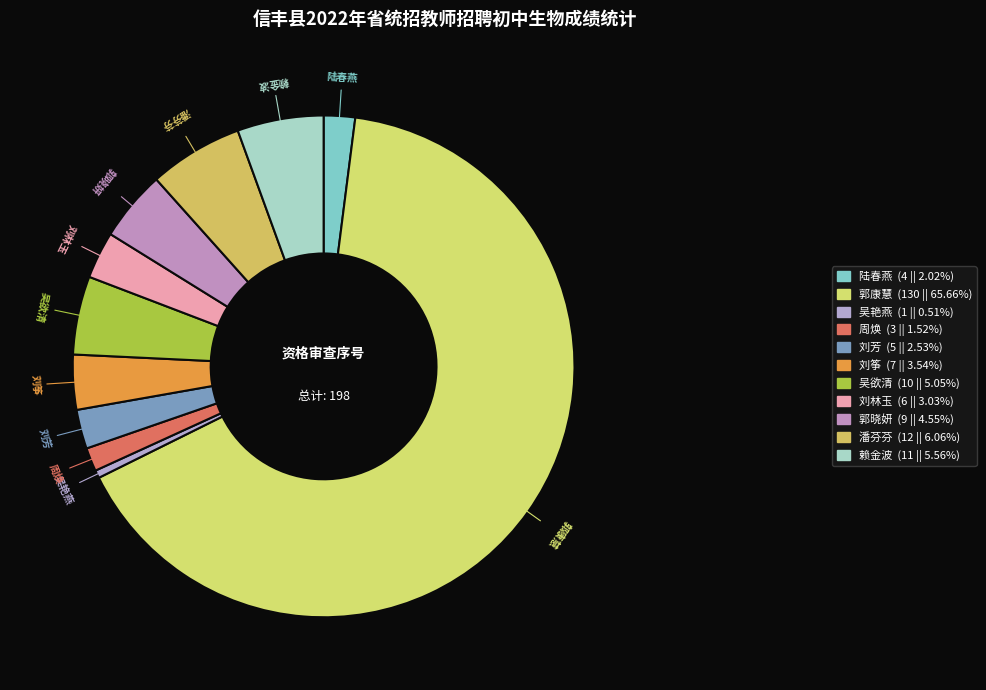

How many slices are in this pie chart?

11